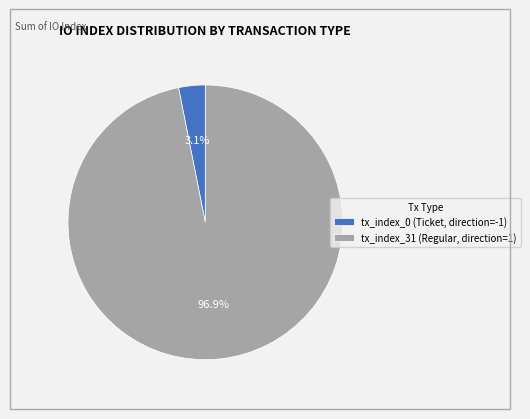

Between tx_index_31 (Regular, direction=1) and tx_index_0 (Ticket, direction=-1), which is larger?

tx_index_31 (Regular, direction=1)